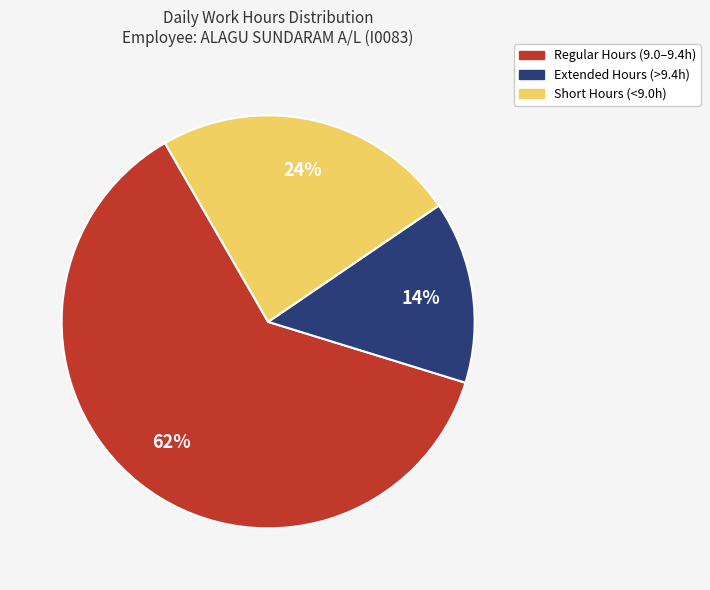

Which has a higher value, Extended Hours (>9.4h) or Regular Hours (9.0–9.4h)?

Regular Hours (9.0–9.4h)